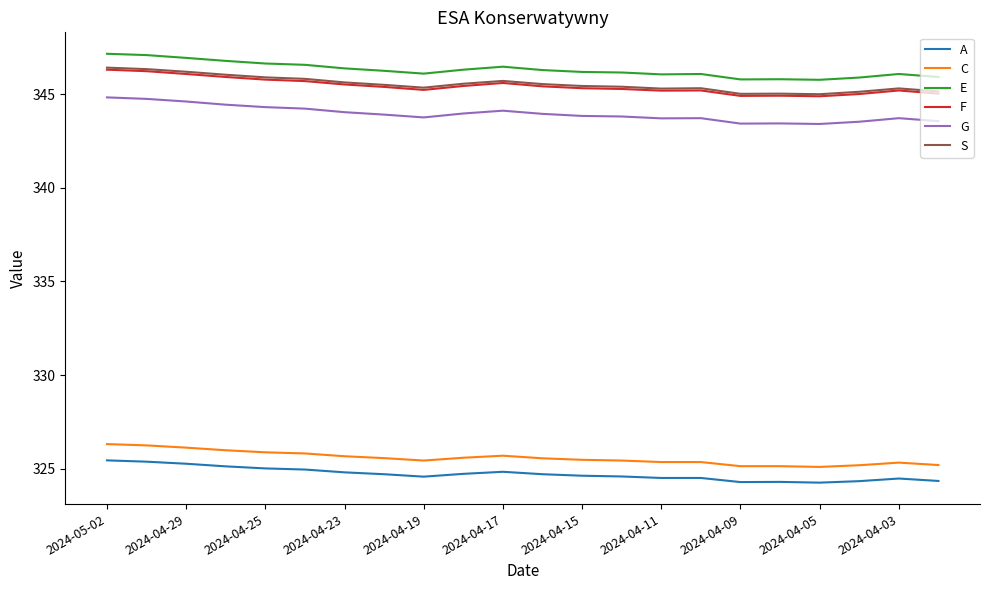

What is the maximum value shown in the chart?

347.2